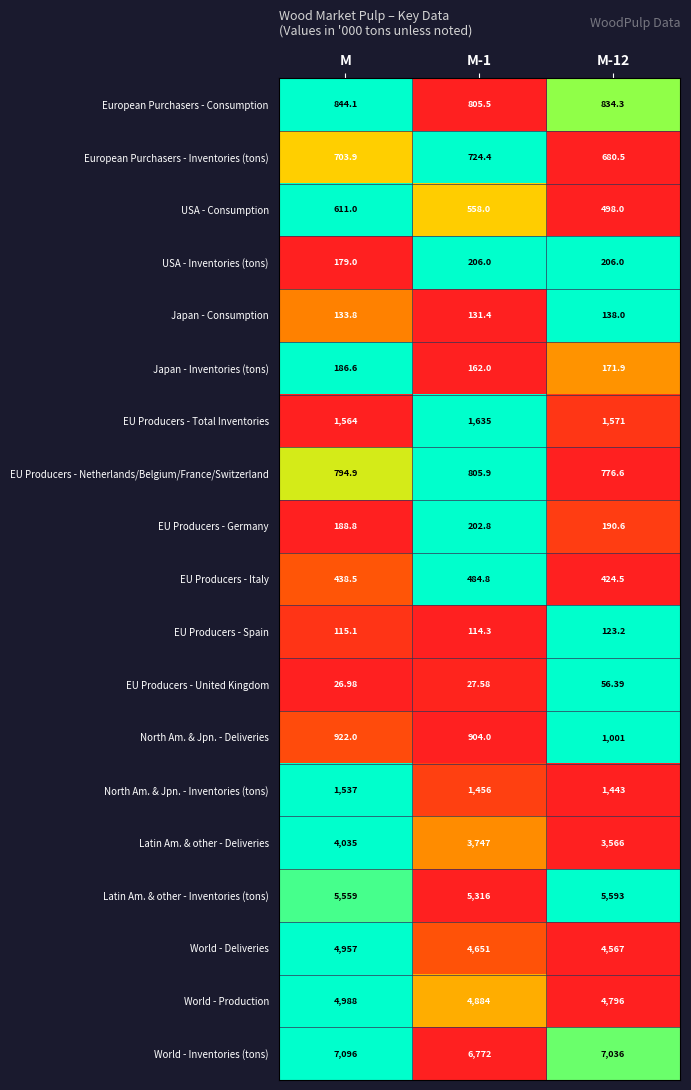

Which series has the largest range (max minus min)?

Latin Am. & other - Deliveries